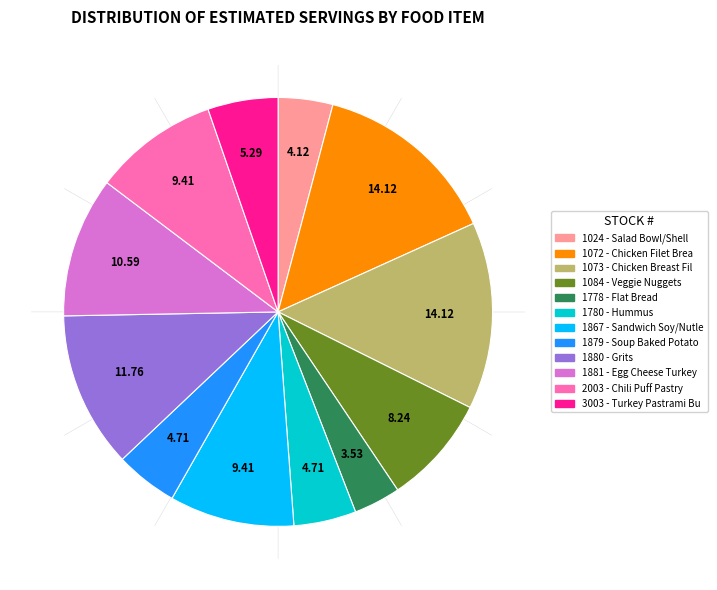

Is there a majority slice in this chart?

No